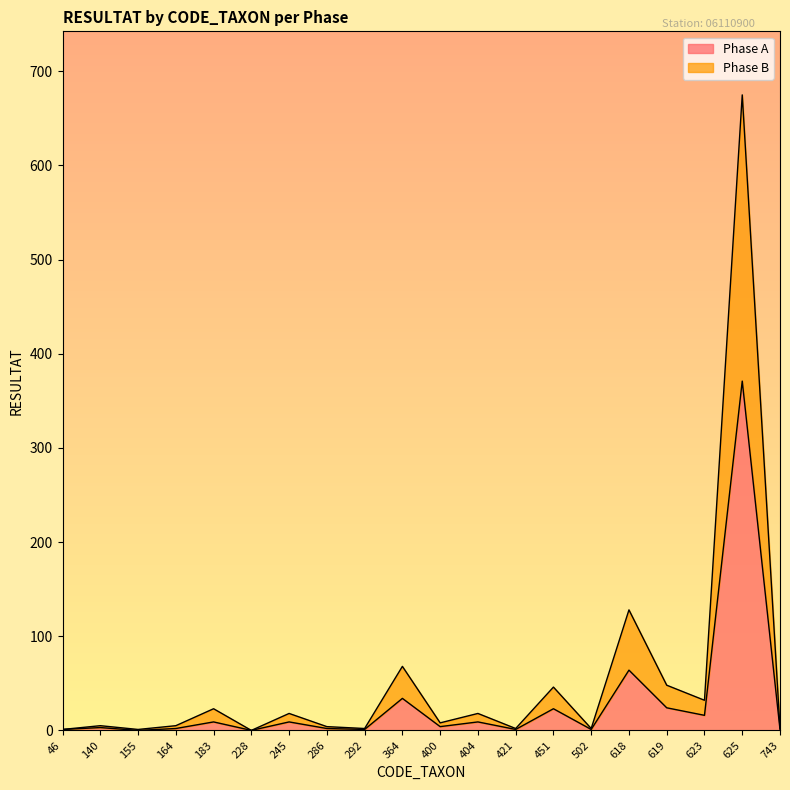

True or false: Phase A and Phase B intersect in this chart.

False